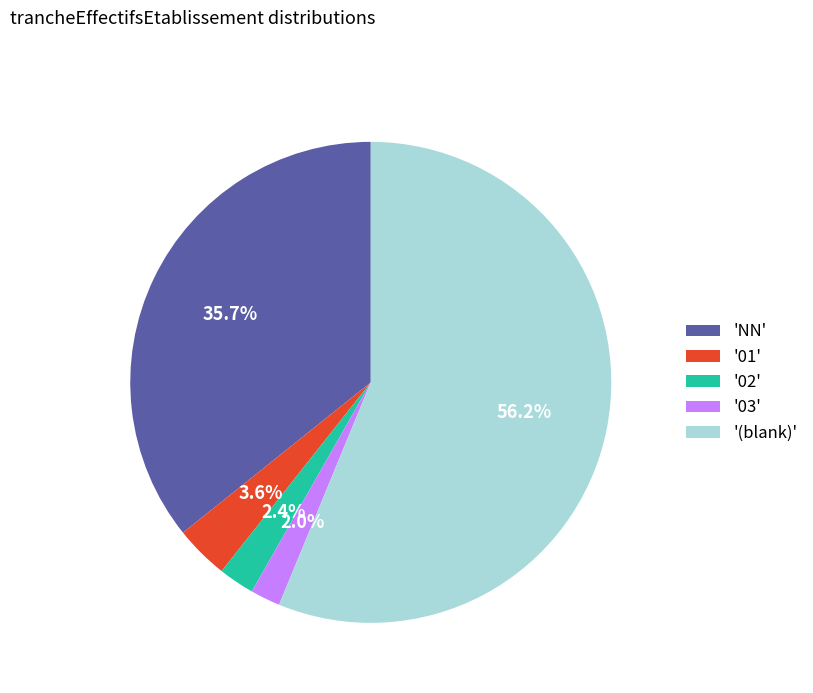

Between '02' and 'NN', which is larger?

'NN'